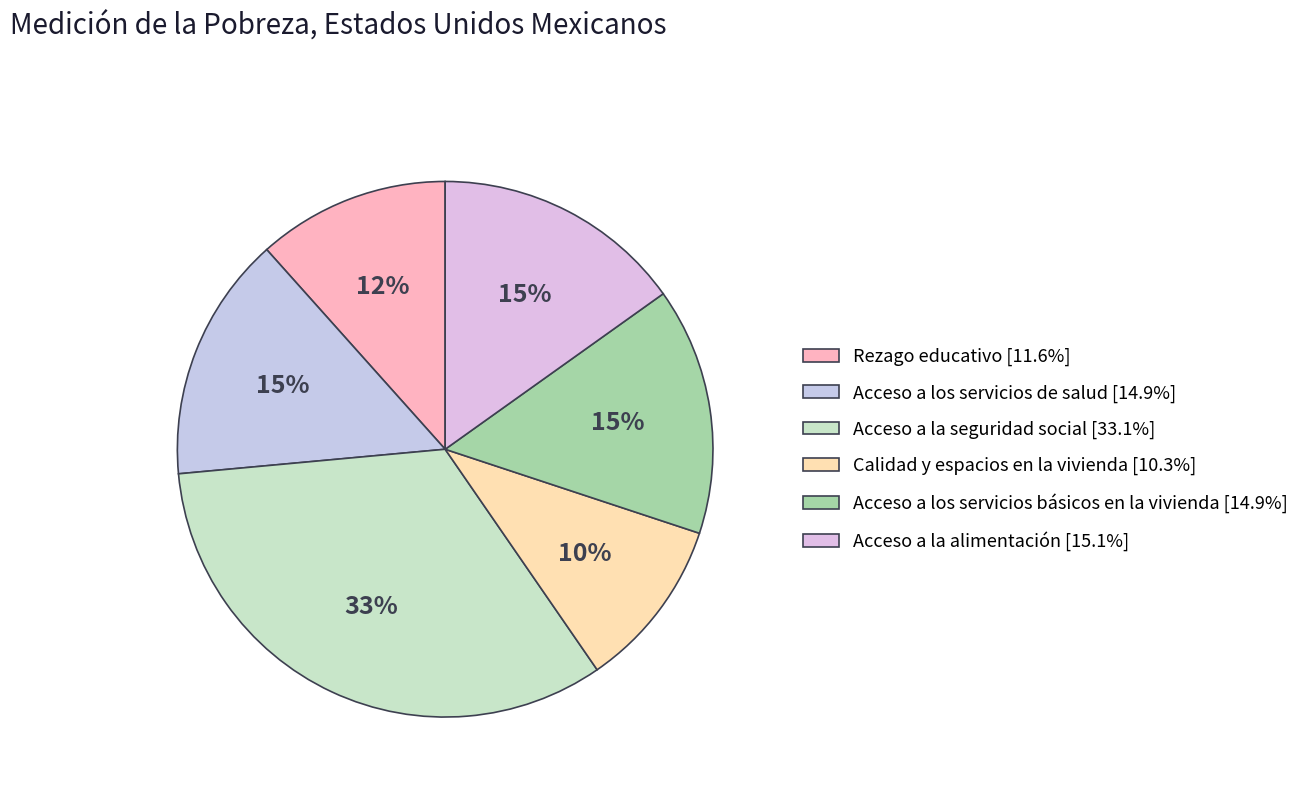

Which category has the biggest portion of the pie?

Acceso a la seguridad social